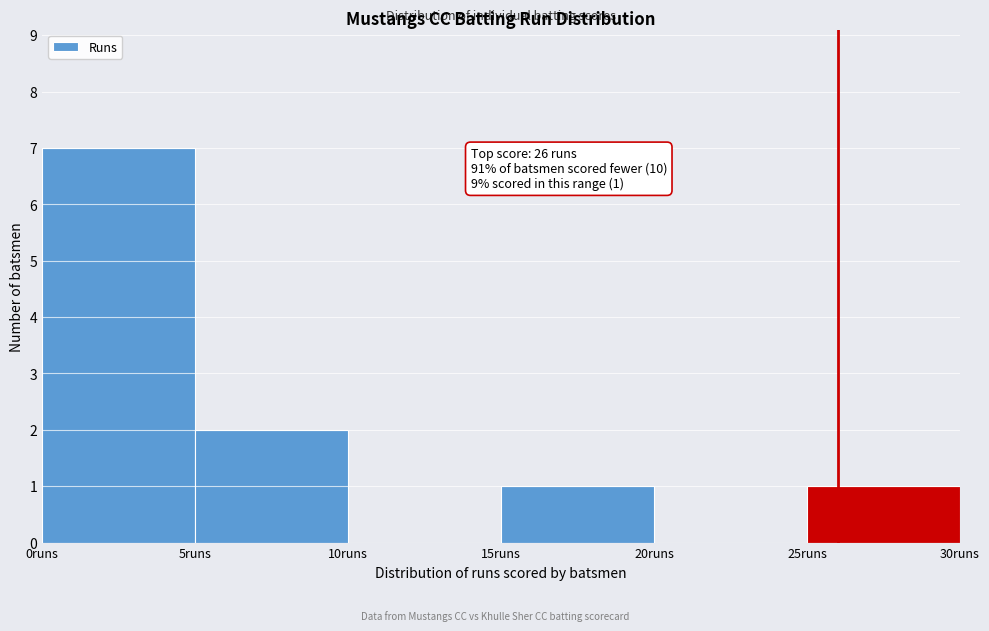

Over which range of the x-axis is the bar tallest?

0 to 5